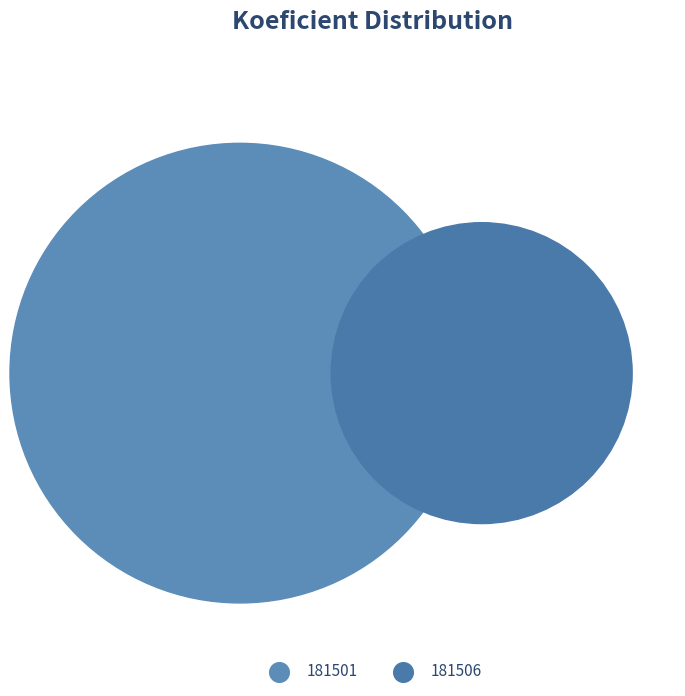

How many slices are in this pie chart?

2